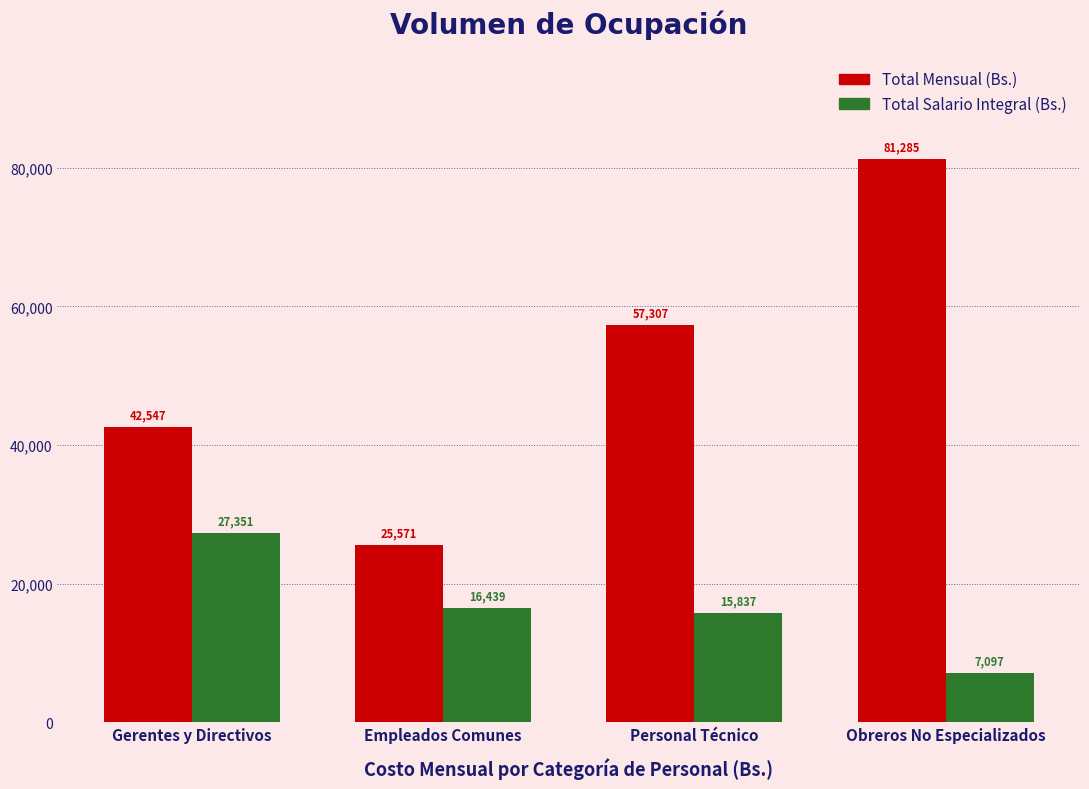

Which series has the largest total across all categories?

Total Mensual (Bs.)